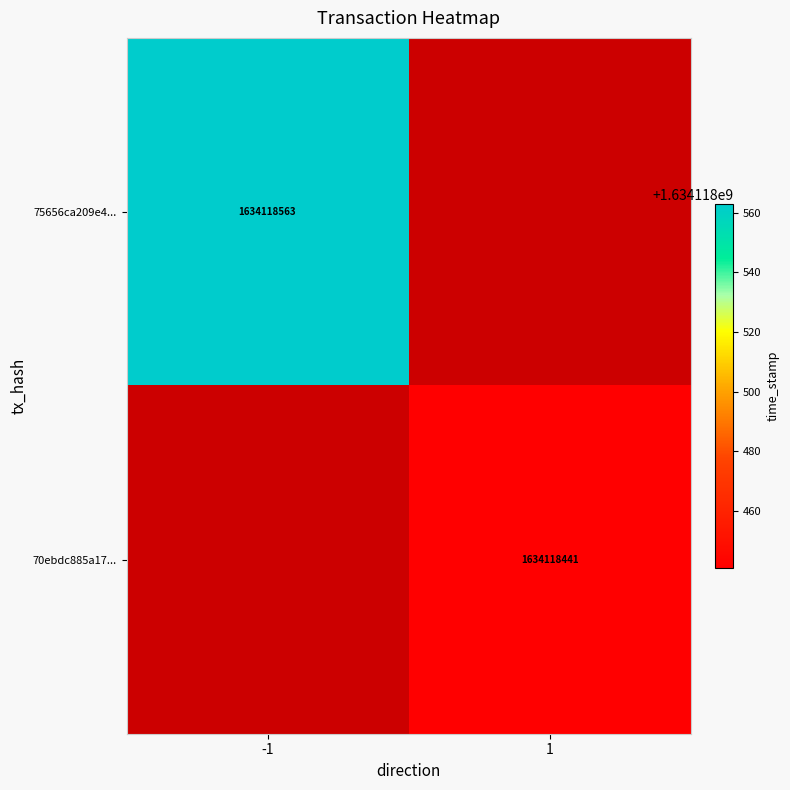

The 75656ca209e4... series shows 2380974391 at -1. True or false?

False